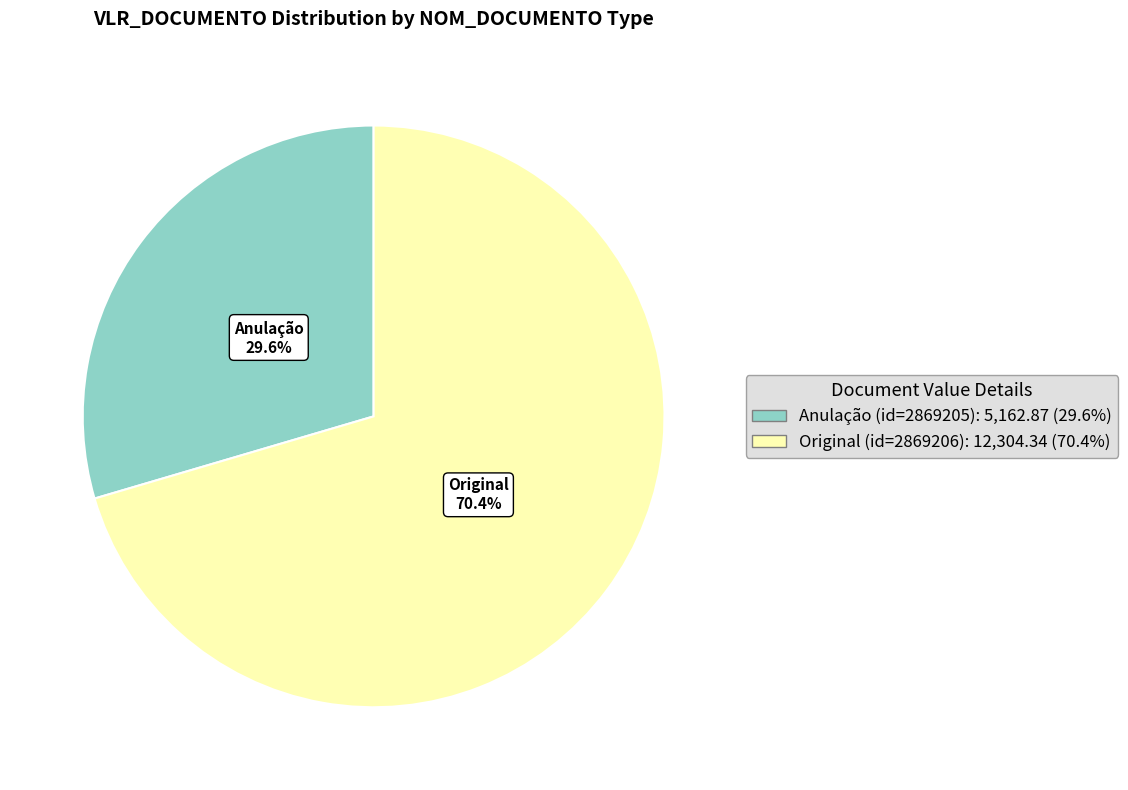

The Original (id=2869206) slice represents 85% of the pie. True or false?

False